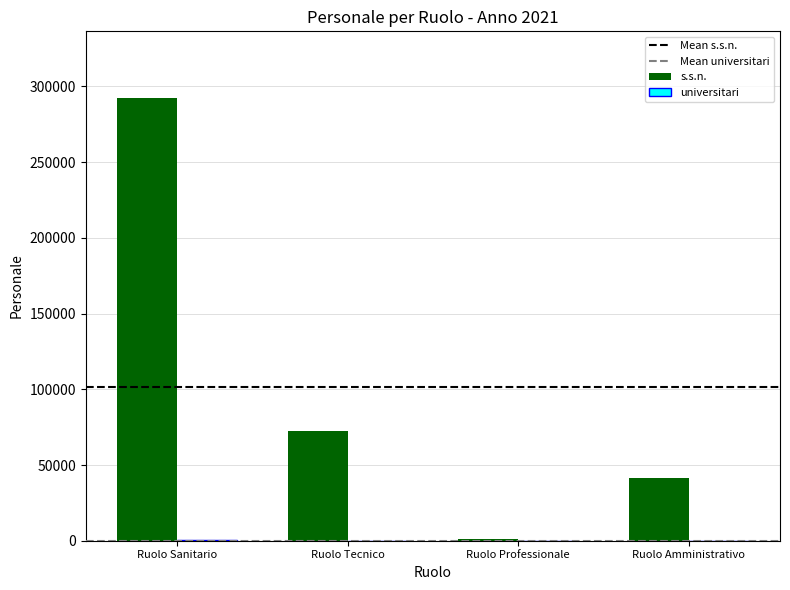

Where is s.s.n. nearest to the value 146750?

Ruolo Tecnico